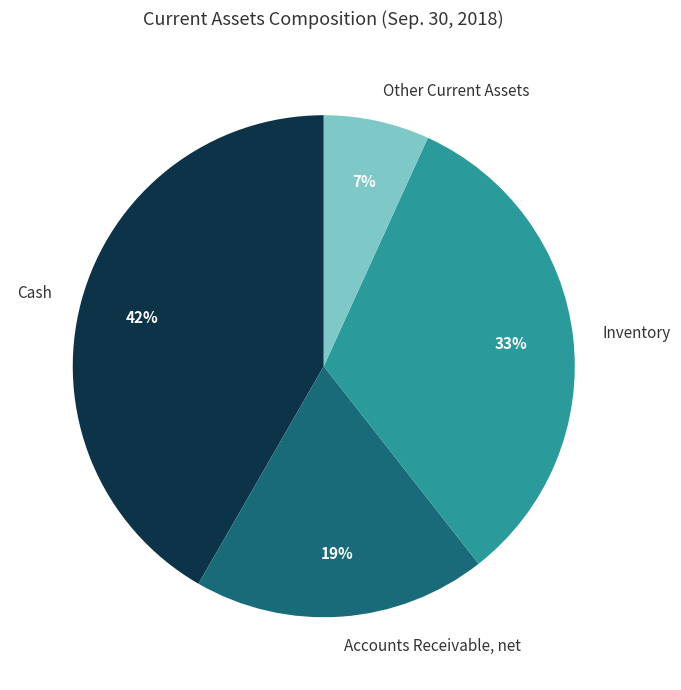

To the nearest percent, what is the difference between the Cash and Other Current Assets slice percentages?

35%